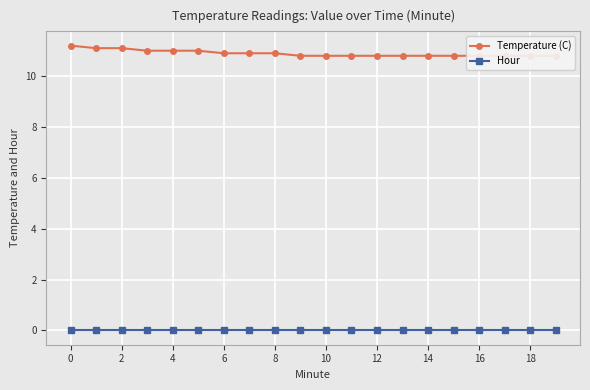

How many series are shown in this chart?

2